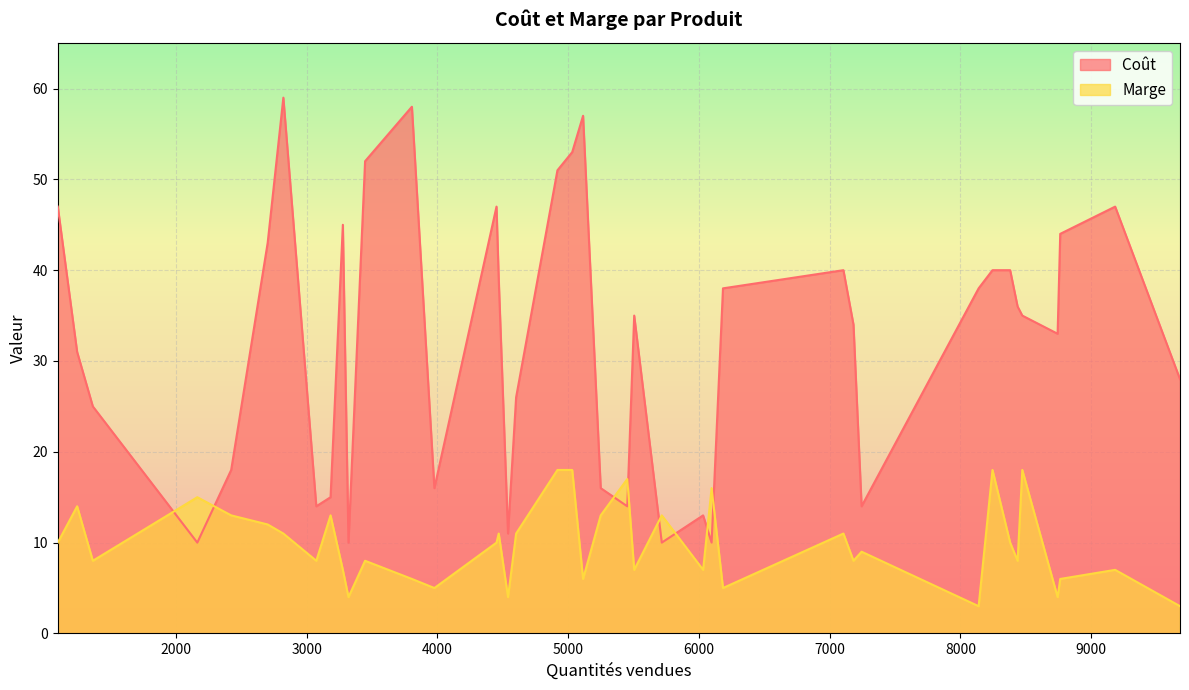

Which series has the largest total across all categories?

Coût 